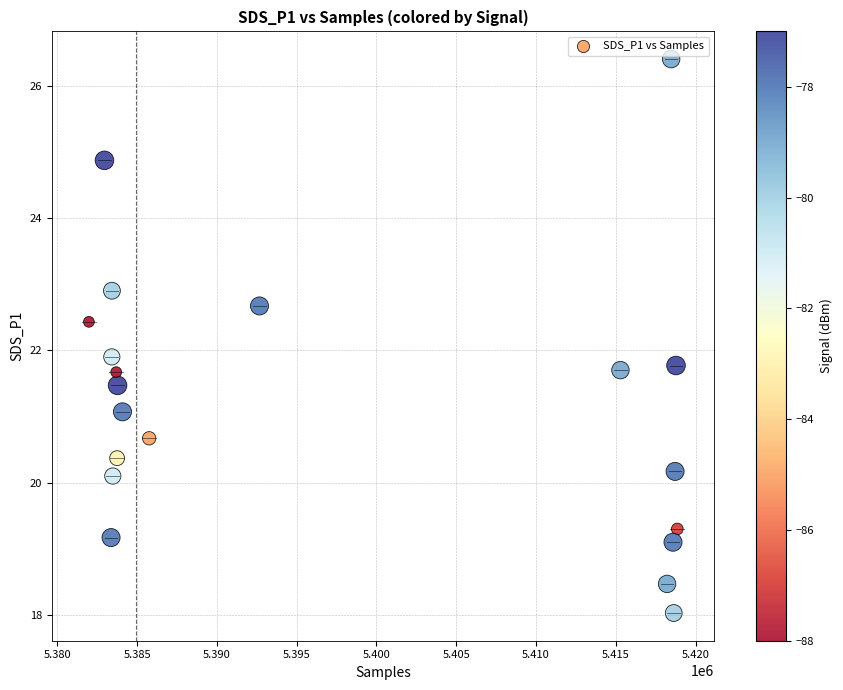

What is the range of Y values (max minus min)?

8.4